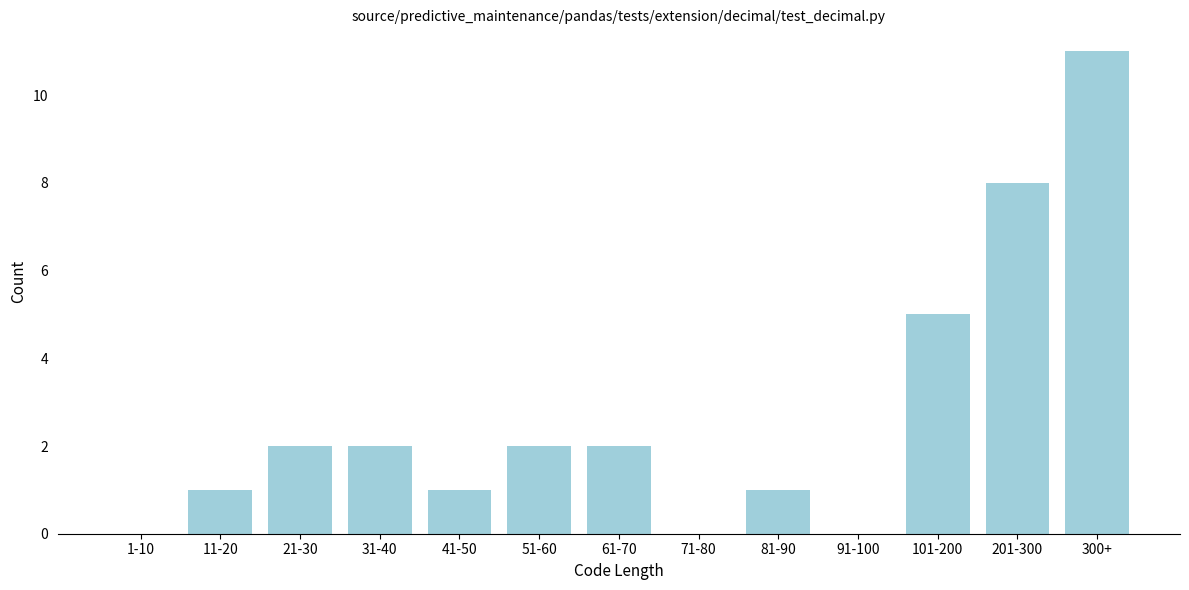

Reading left to right, transcribe all the data shown in this chart.

1-10=0	11-20=1	21-30=2	31-40=2	41-50=1	51-60=2	61-70=2	71-80=0	81-90=1	91-100=0	101-200=5	201-300=8	300+=11